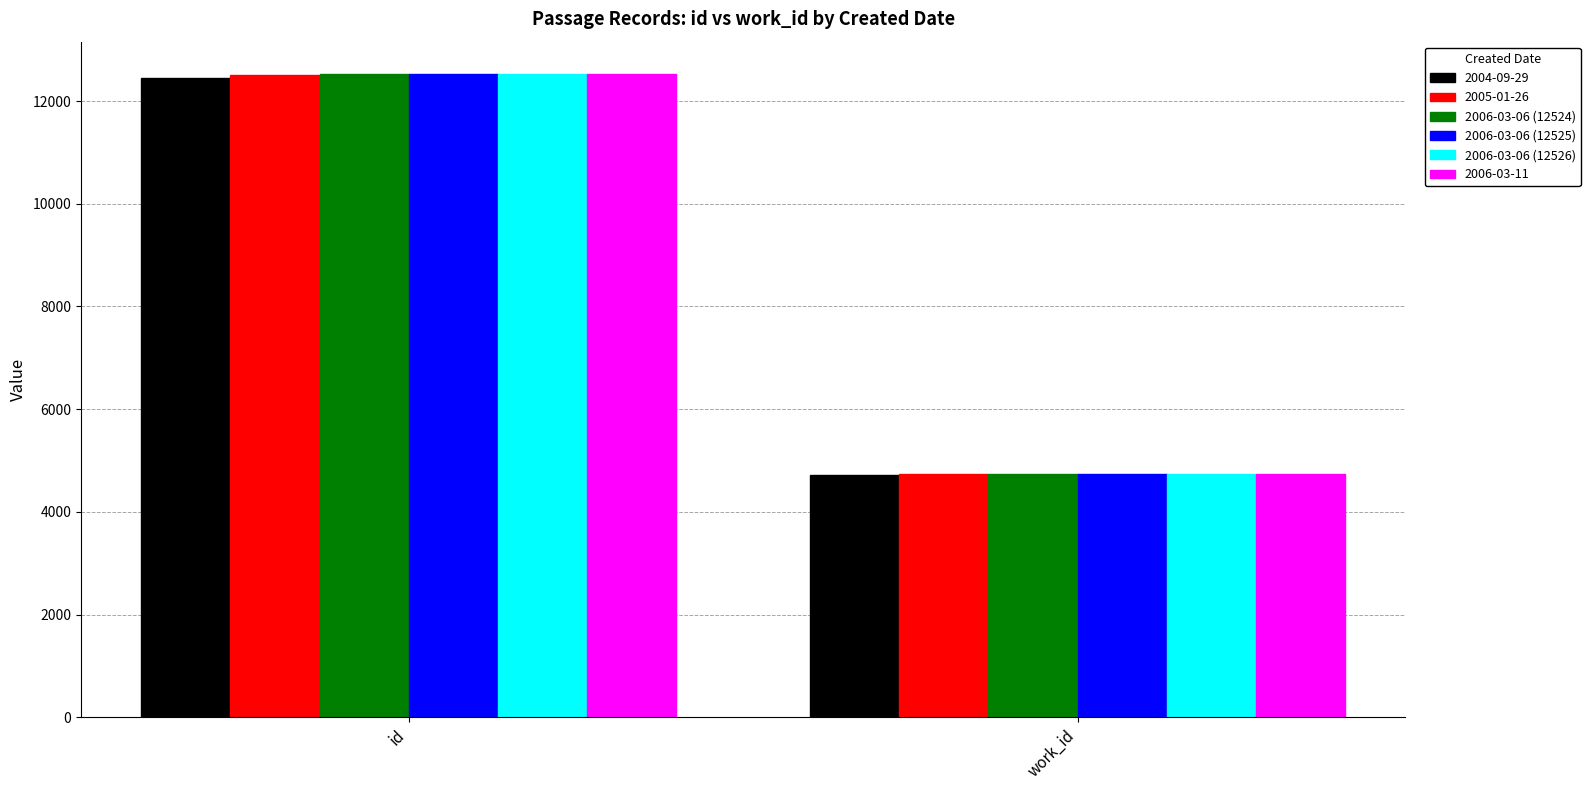

Rank the categories by 2006-03-06 (12525) value from lowest to highest.

work_id, id